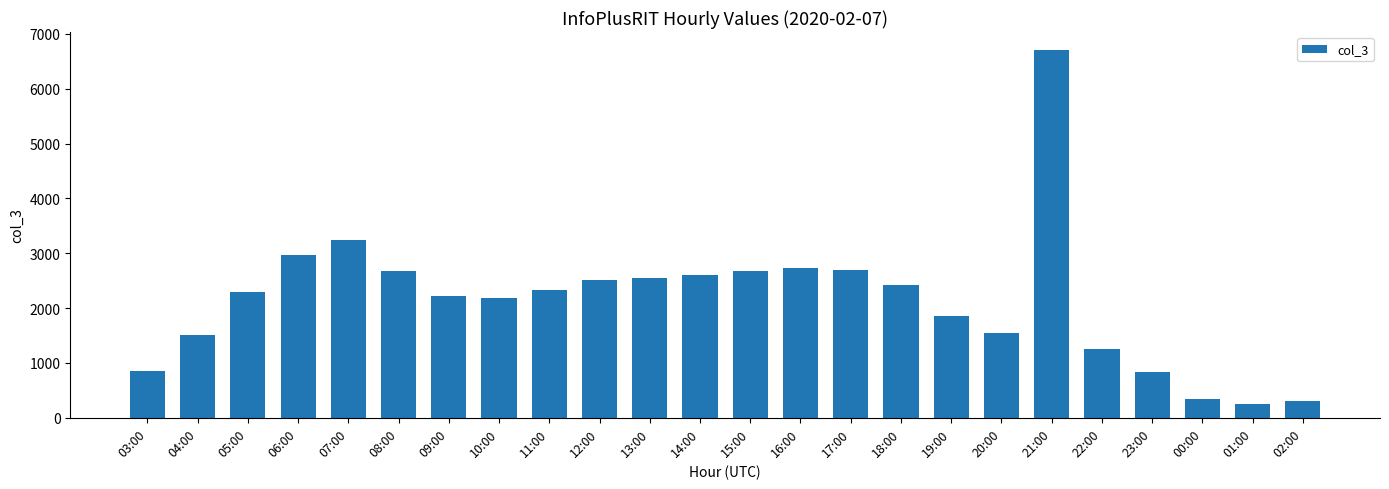

Are the bars grouped side by side (vs. stacked)?

No